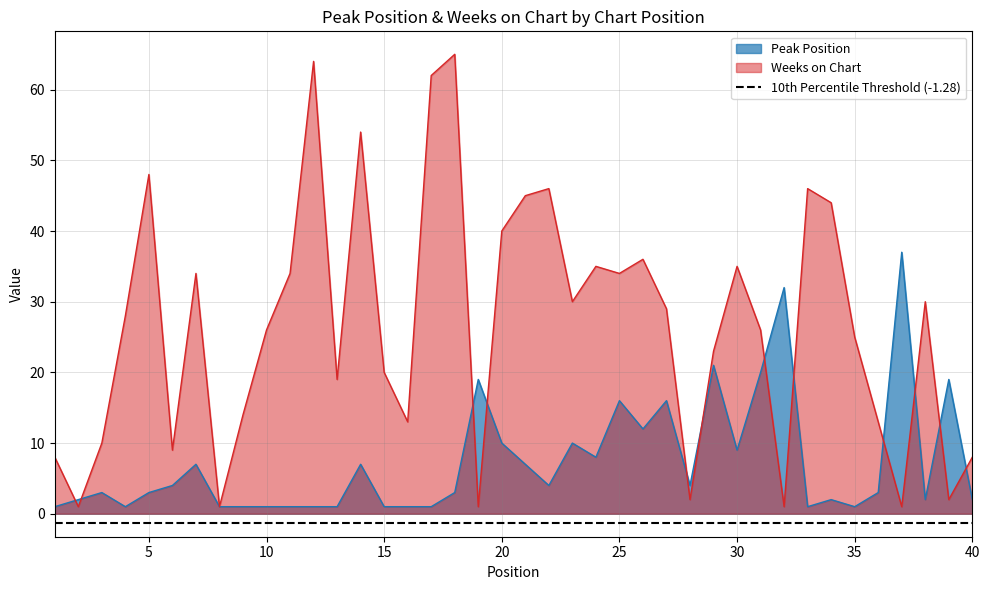

At 17, list the series in order from largest to smallest.

Weeks on Chart, Peak Position